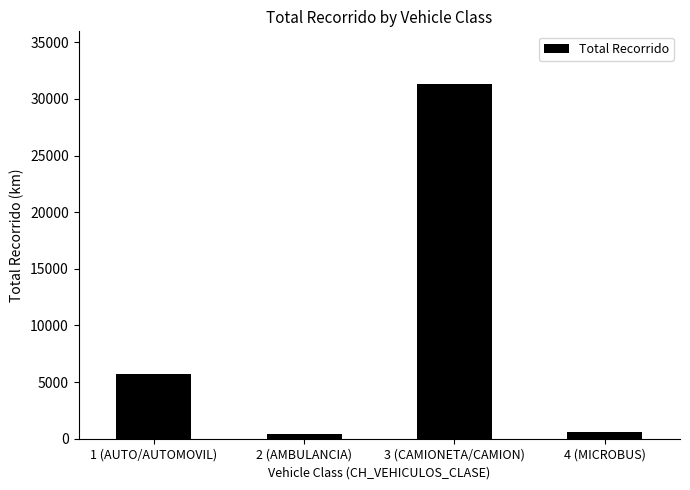

Does the chart contain any negative values?

No